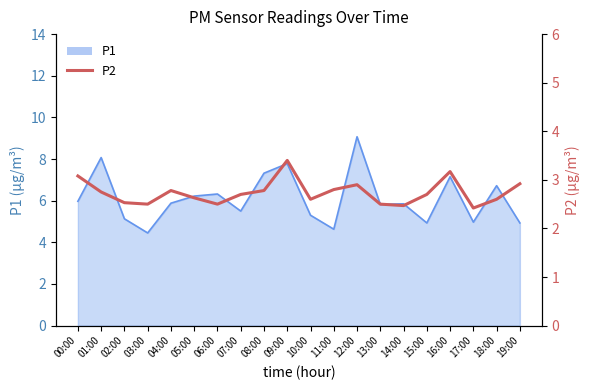

What is the label of the 3rd point from the right?

17:00